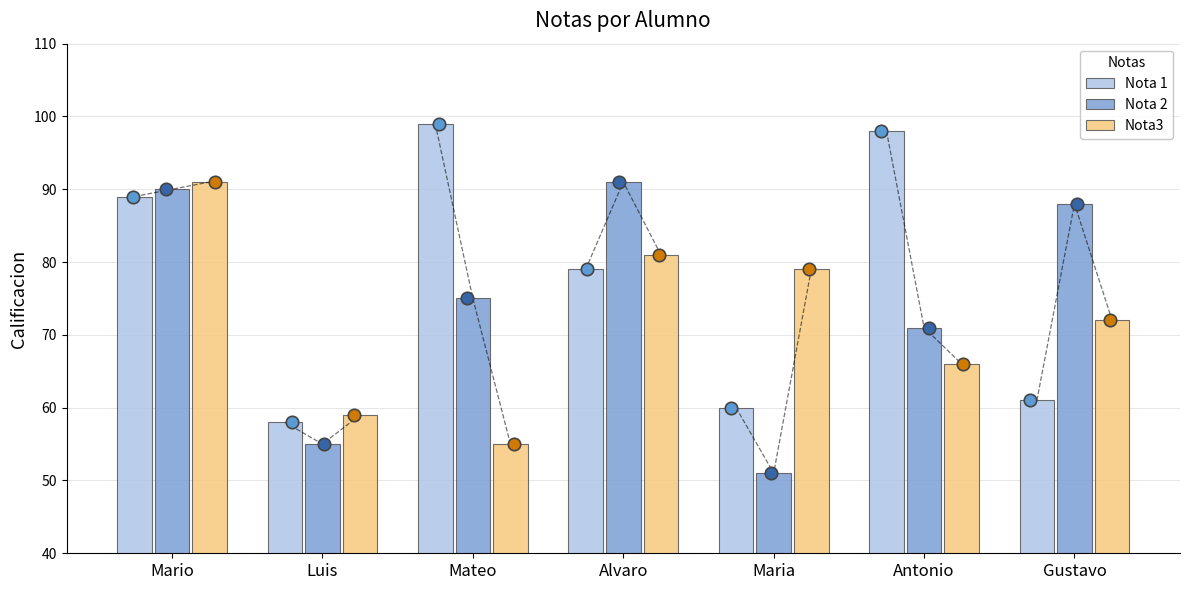

Which series contains the lowest Y value?

Nota 2